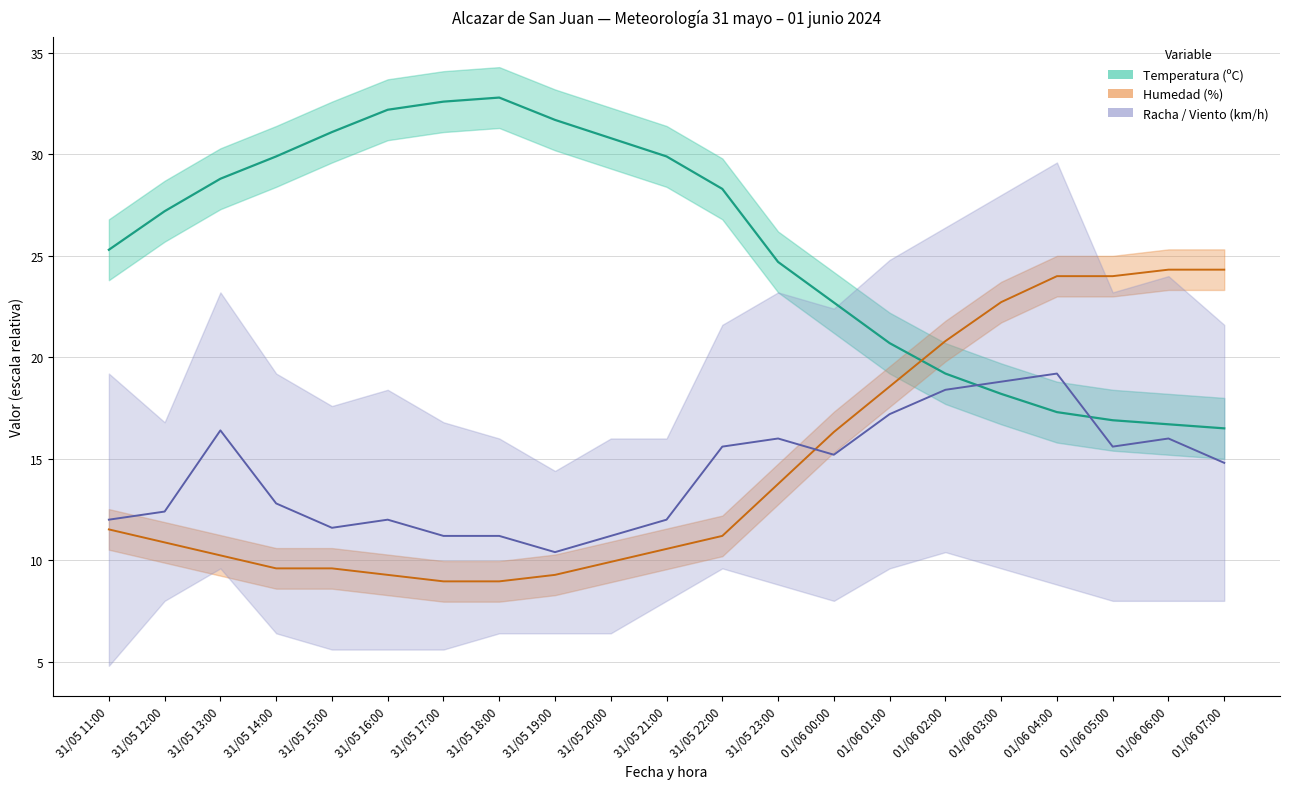

What is the lowest value of the Humedad (%) series?

9.0